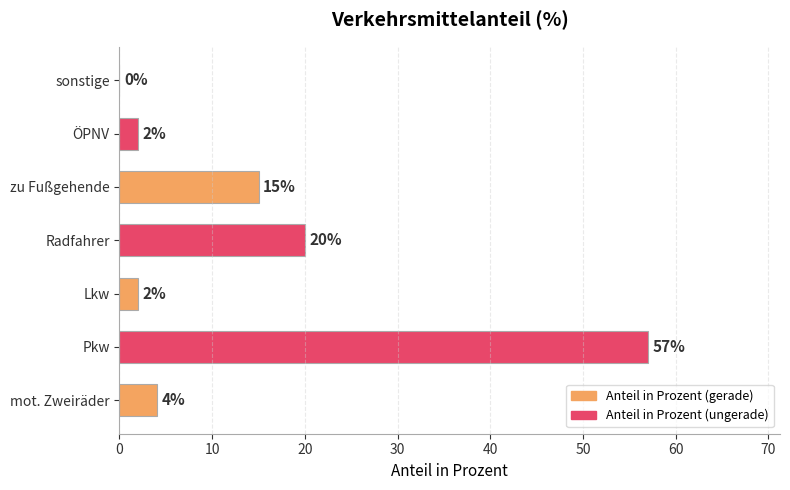

Between Pkw and mot. Zweiräder, which is larger?

Pkw